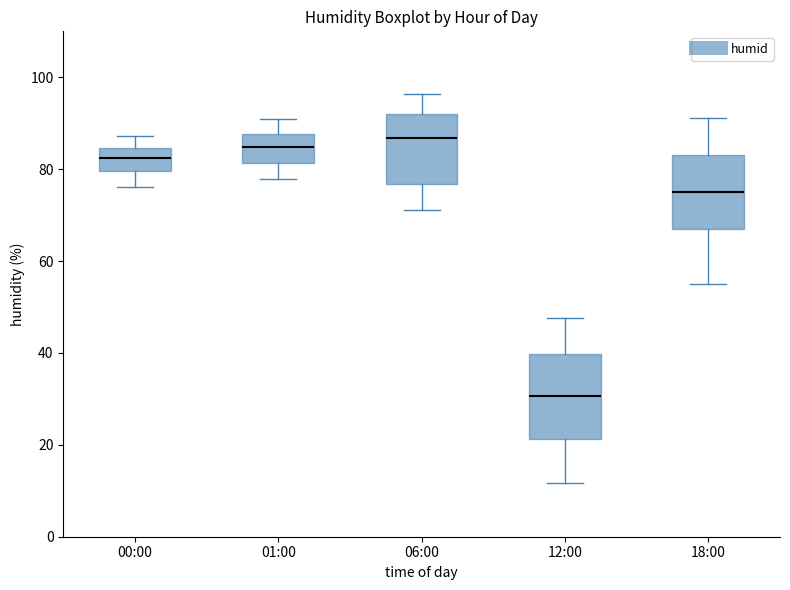

Which box's median line is the lowest?

12:00